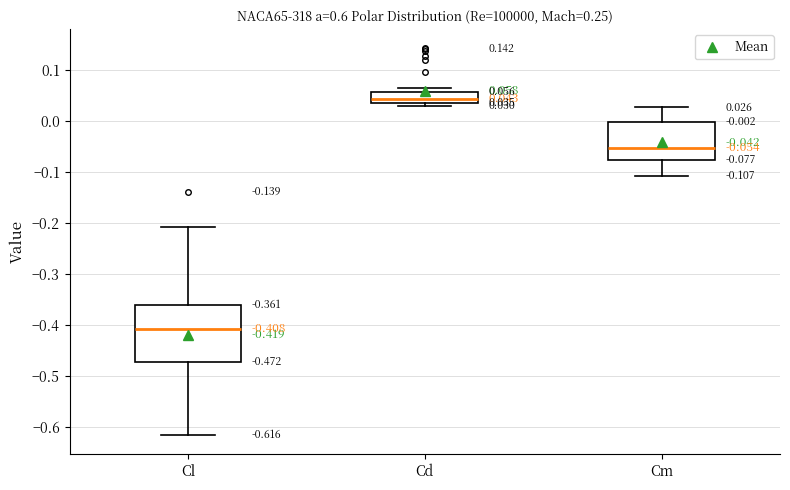

Comparing the boxes themselves (not the whiskers), which one is the tallest?

Cl